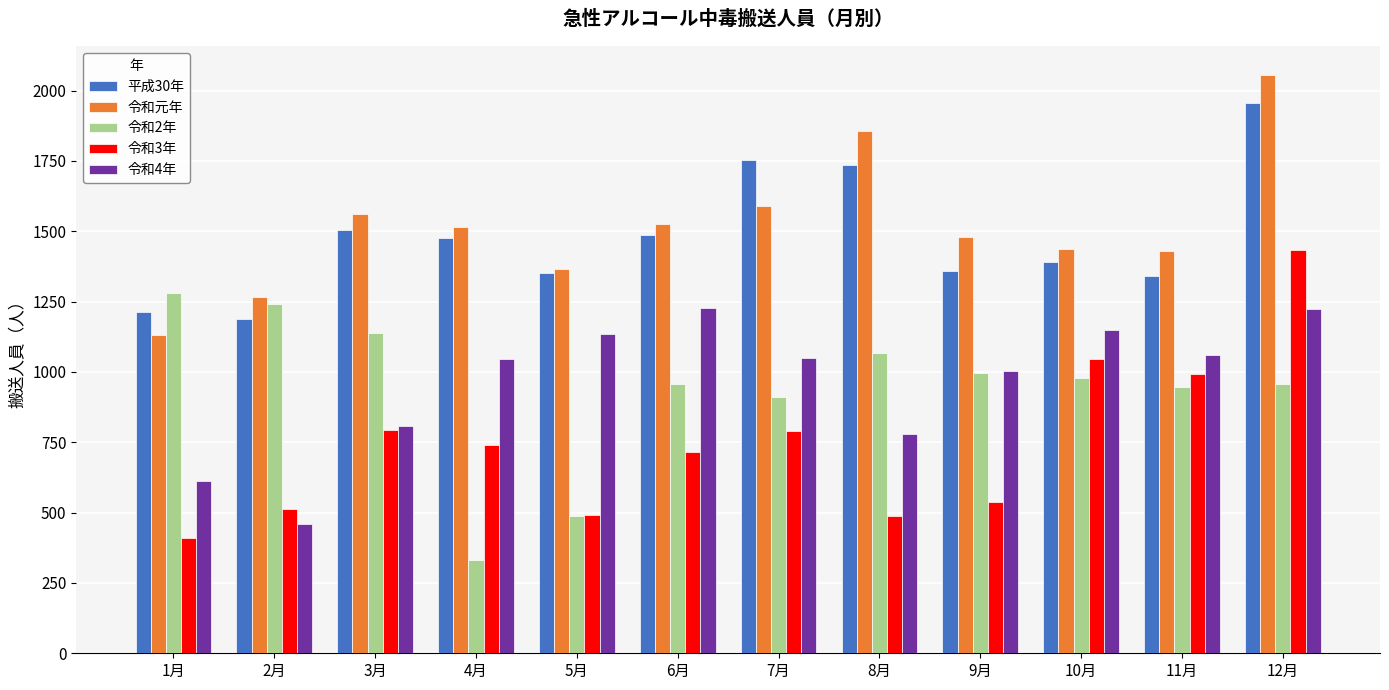

How many values in the 令和3年 series are below 741?

6